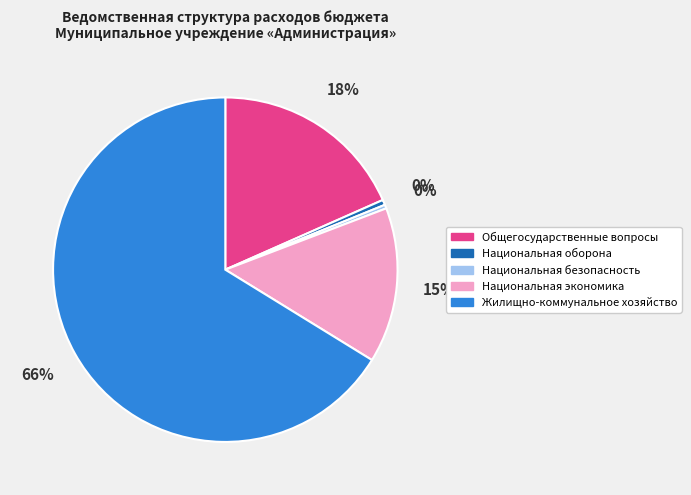

What is the majority slice?

Жилищно-коммунальное хозяйство